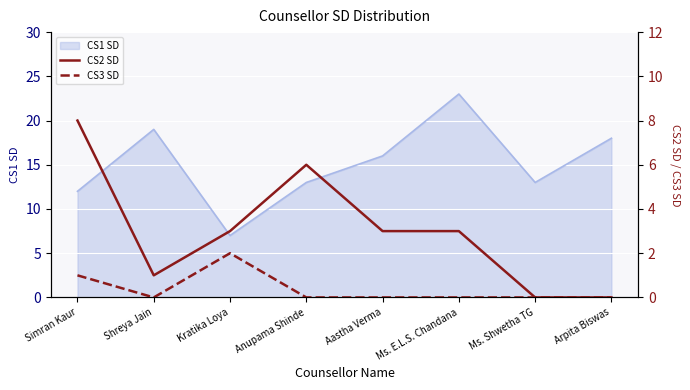

What position from the right is Shreya Jain?

7